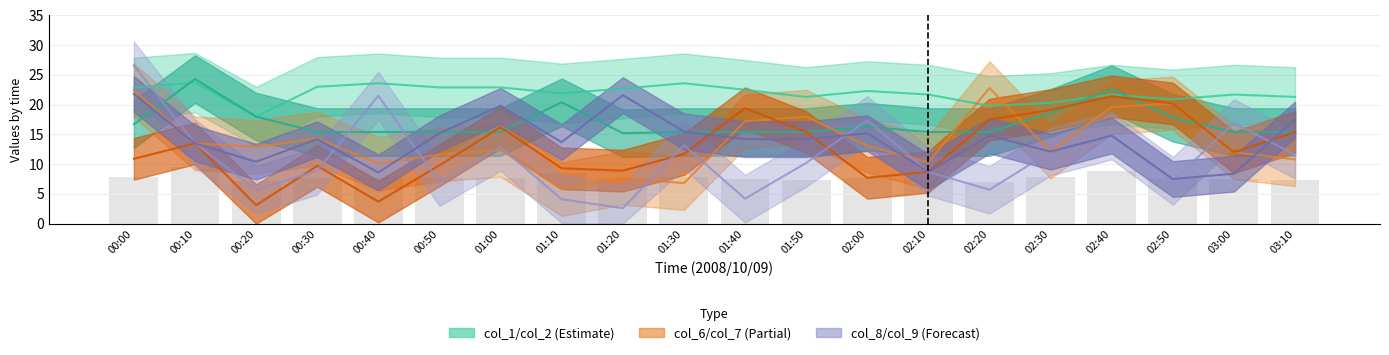

How many data points in col_7 are less than 12?

10